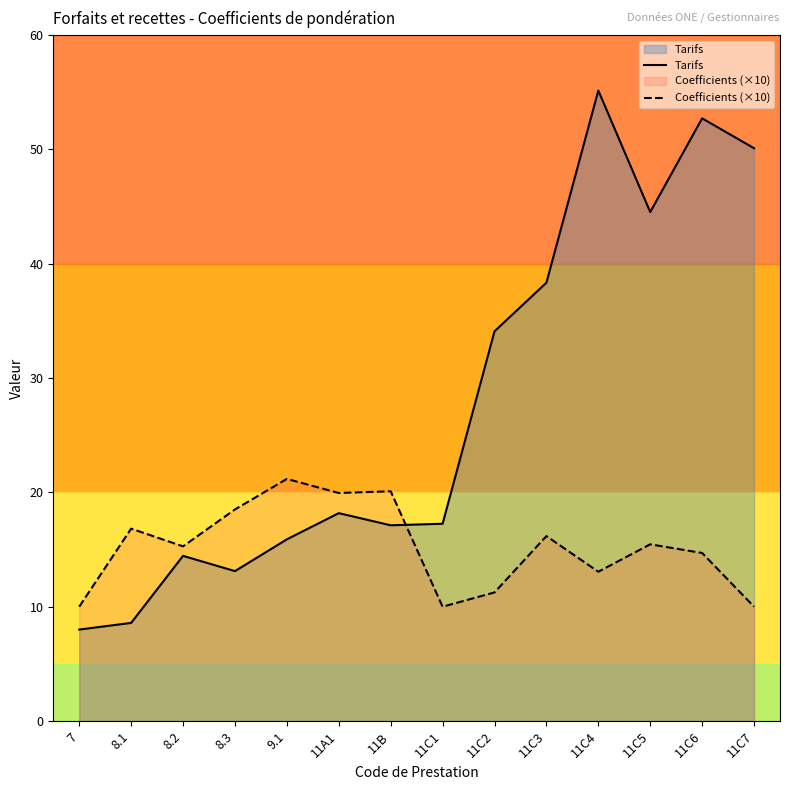

How many data points does each series have?

14